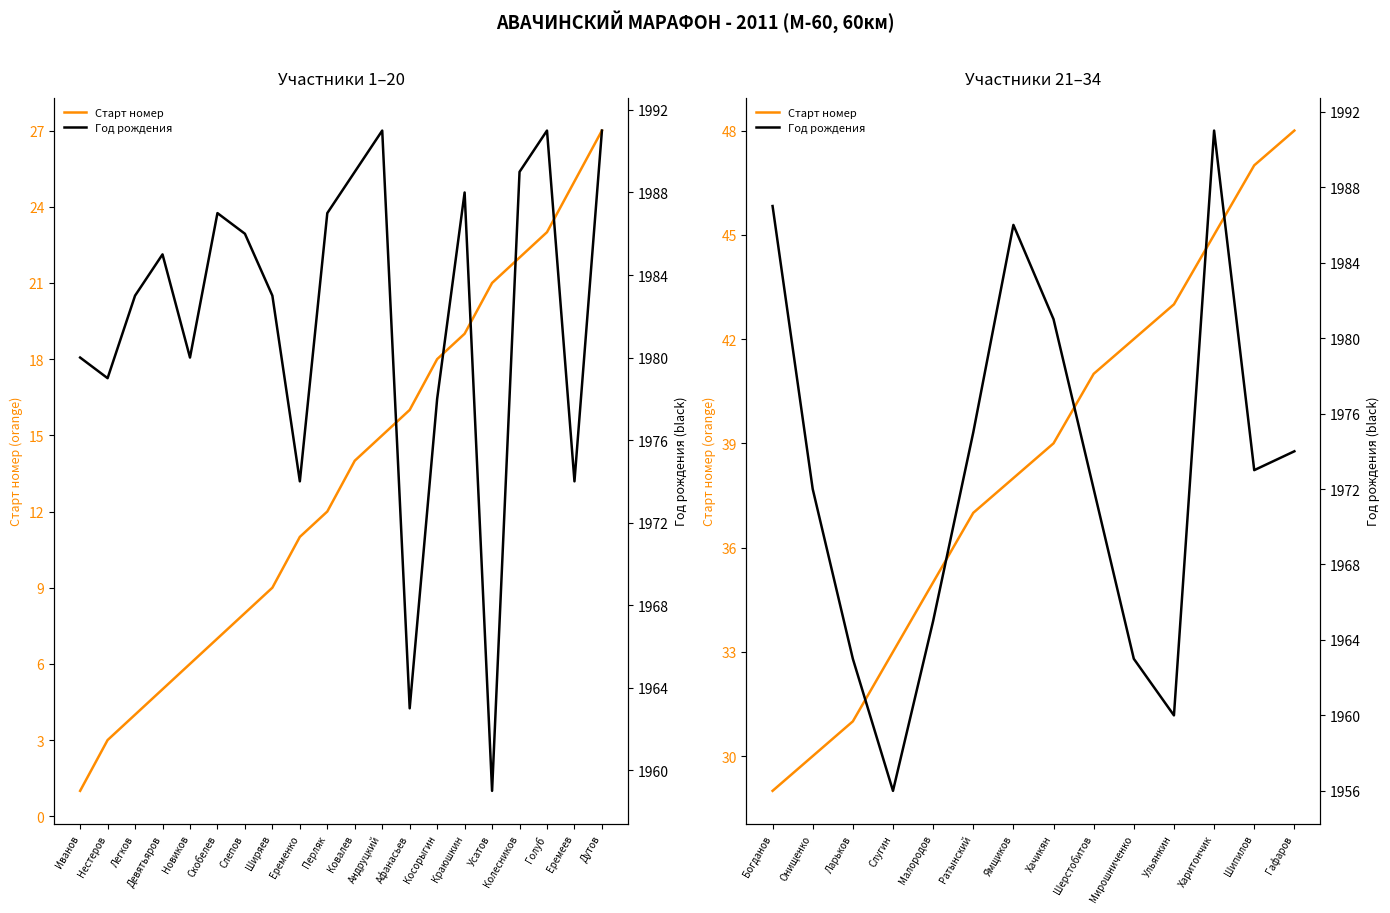

How many interior local valleys does the Год рождения series have?

3